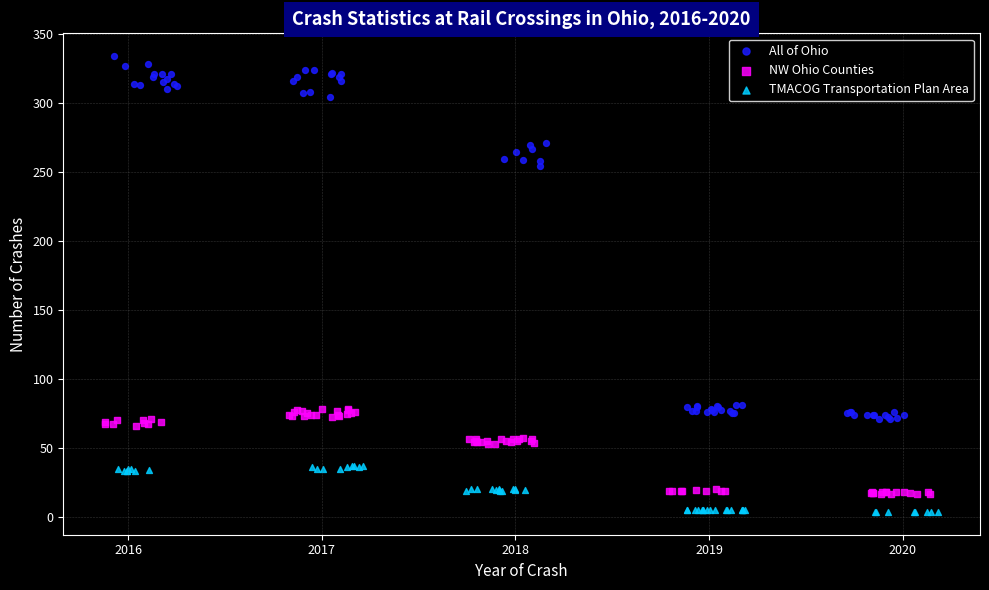

Which series has the widest spread of Y values?

All of Ohio